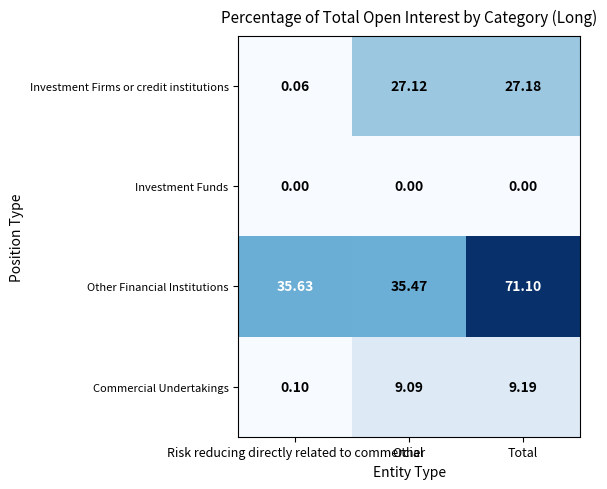

How many values in the Commercial Undertakings series are below 9?

1